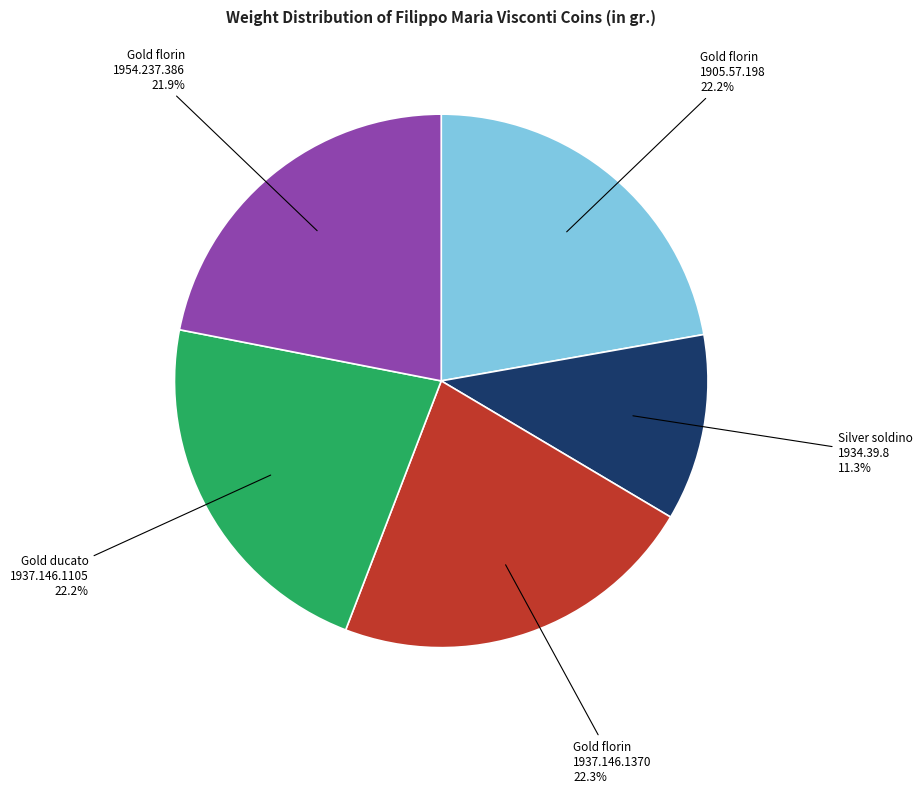

To the nearest percent, what is the difference between the largest and smallest slice percentages?

11%